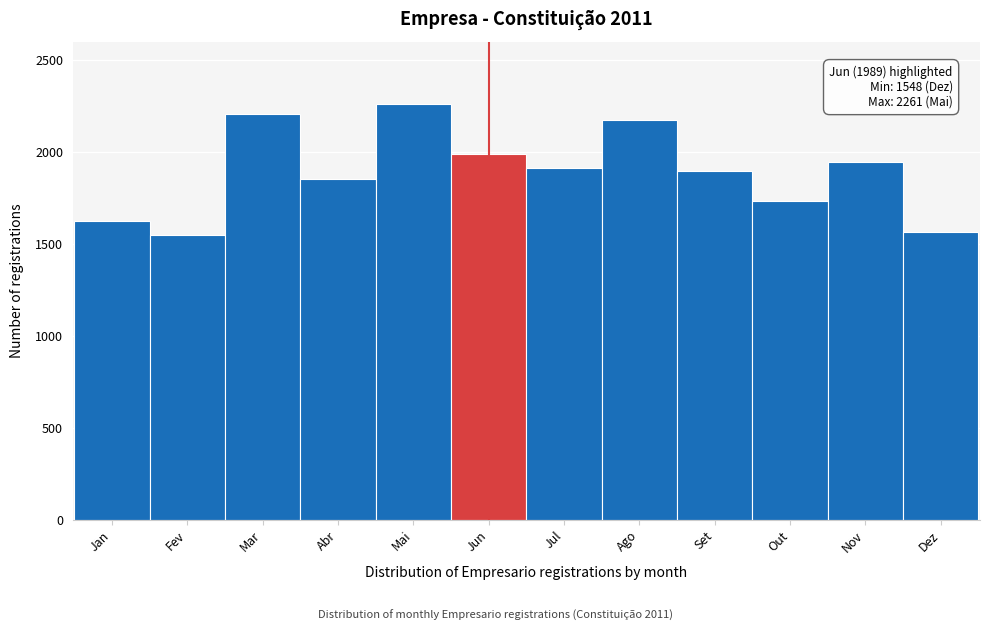

Reading left to right, list all the values displayed in this chart.

Jan=1624	Fev=1548	Mar=2206	Abr=1852	Mai=2261	Jun=1989	Jul=1912	Ago=2174	Set=1894	Out=1731	Nov=1944	Dez=1565